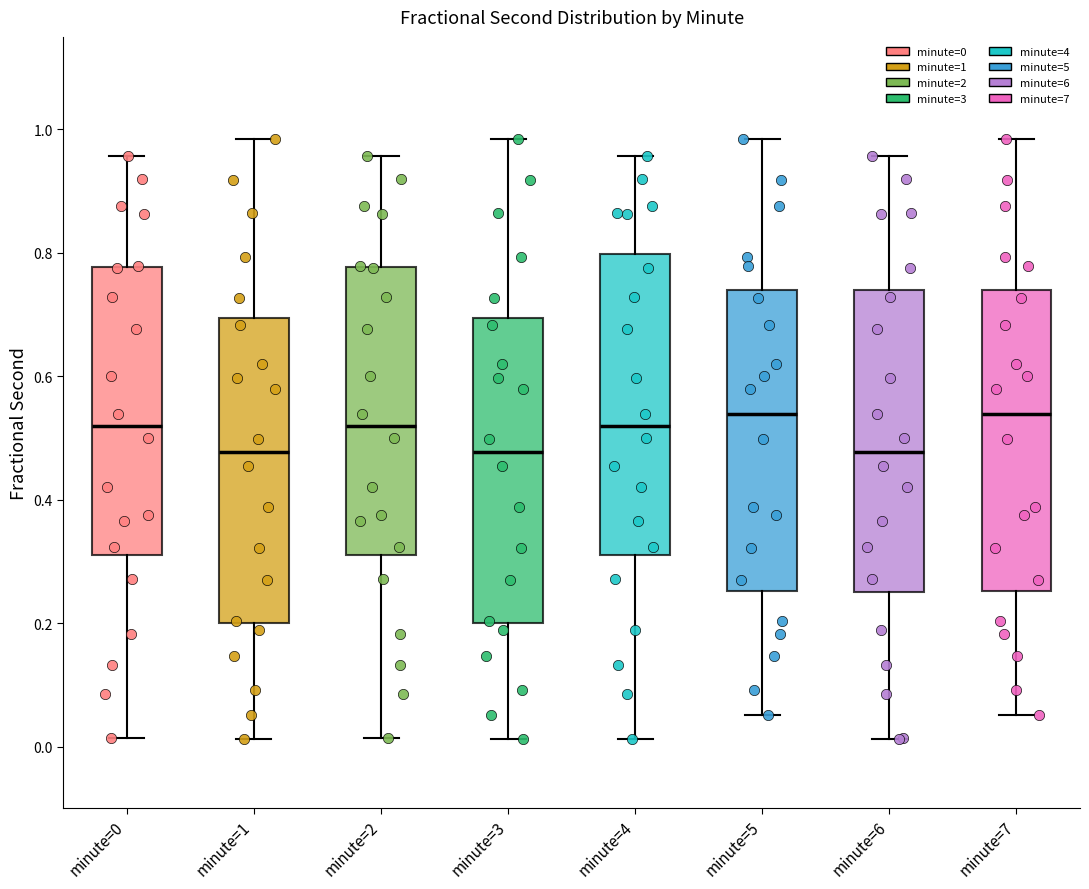

Reading left to right, transcribe this box plot: for each box, give where its median line is, the range the box spans, and where its two whiskers end, as read against the y-axis. The values are not printed on the chart, so give them approximately, as read against the axis.

minute=0: median 0.52, box 0.32 to 0.78, whiskers 0.02 to 0.96
minute=1: median 0.48, box 0.20 to 0.70, whiskers 0.02 to 0.98
minute=2: median 0.52, box 0.32 to 0.78, whiskers 0.02 to 0.96
minute=3: median 0.48, box 0.20 to 0.70, whiskers 0.02 to 0.98
minute=4: median 0.52, box 0.32 to 0.80, whiskers 0.02 to 0.96
minute=5: median 0.54, box 0.26 to 0.74, whiskers 0.06 to 0.98
minute=6: median 0.48, box 0.26 to 0.74, whiskers 0.02 to 0.96
minute=7: median 0.54, box 0.26 to 0.74, whiskers 0.06 to 0.98